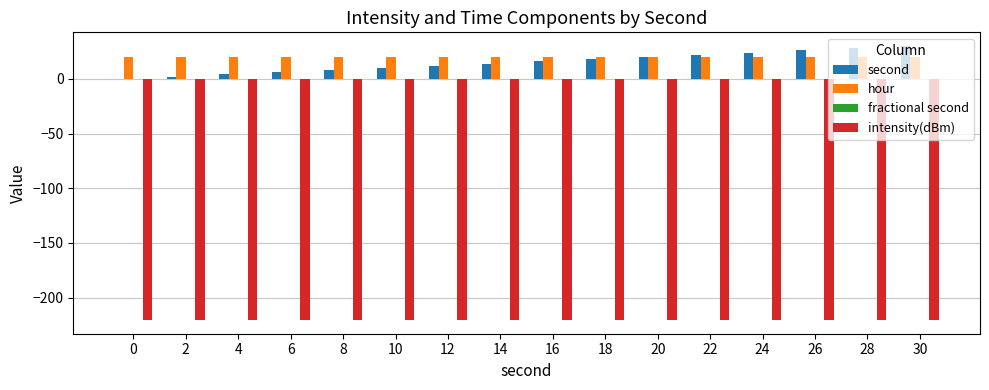

What is the maximum value for second?

30.0